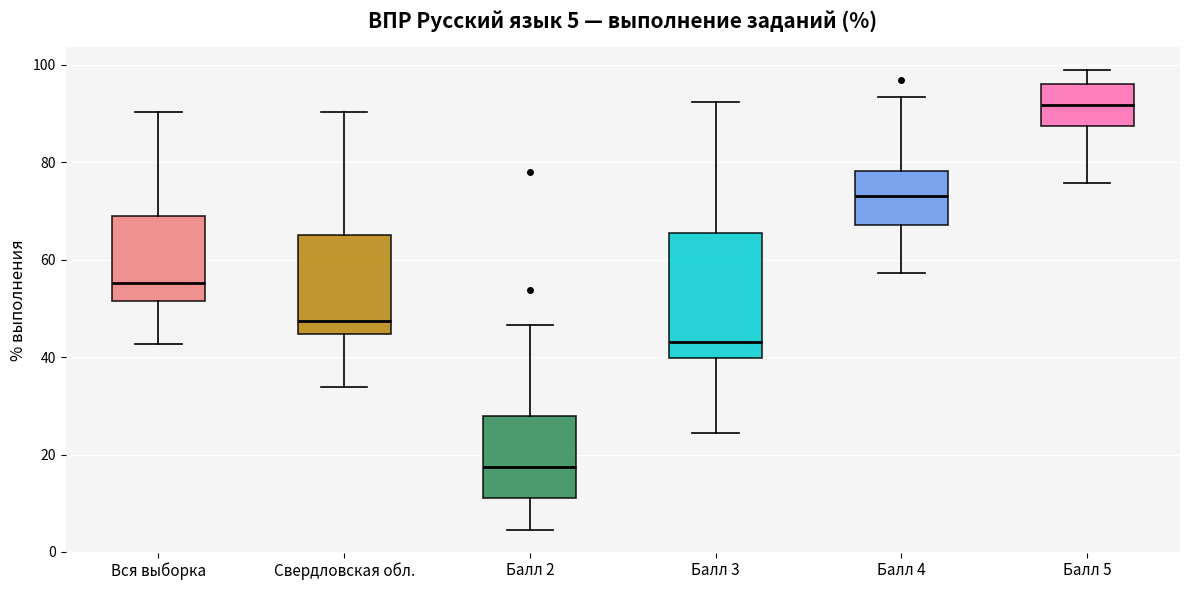

Which box is the tallest, from its lower edge to its upper edge?

Балл 3